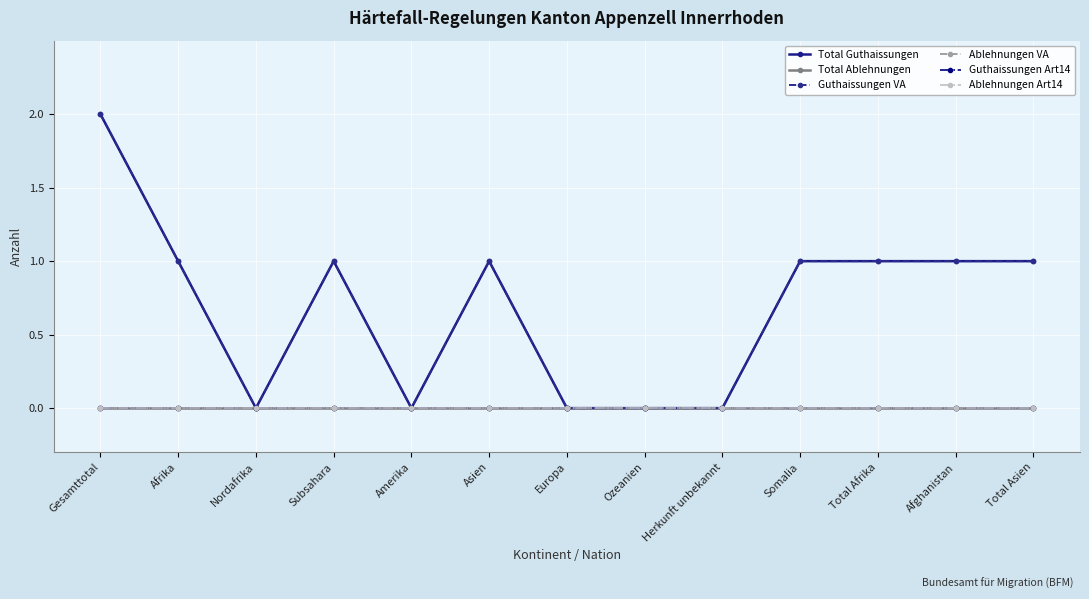

List the series in order of their peak value, highest first.

Total Guthaissungen, Guthaissungen VA, Total Ablehnungen, Ablehnungen VA, Guthaissungen Art14, Ablehnungen Art14